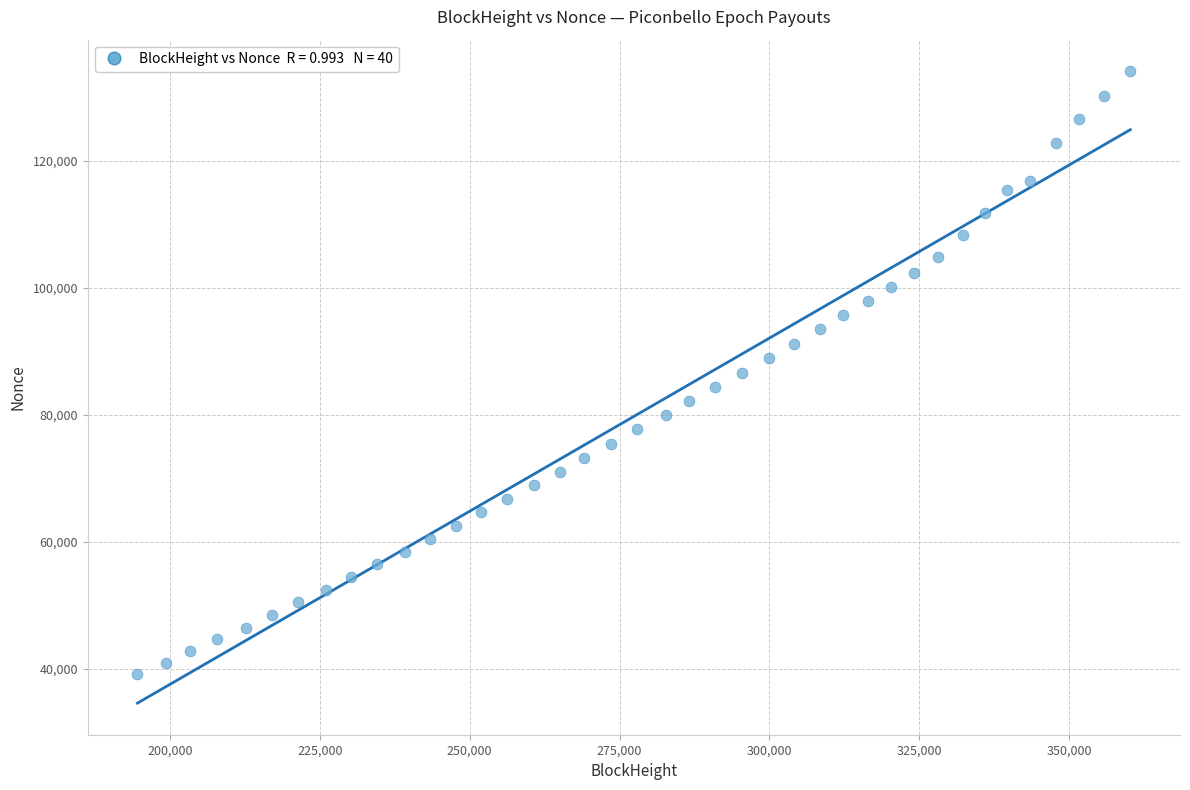

What is the range of X values (max minus min)?

165687